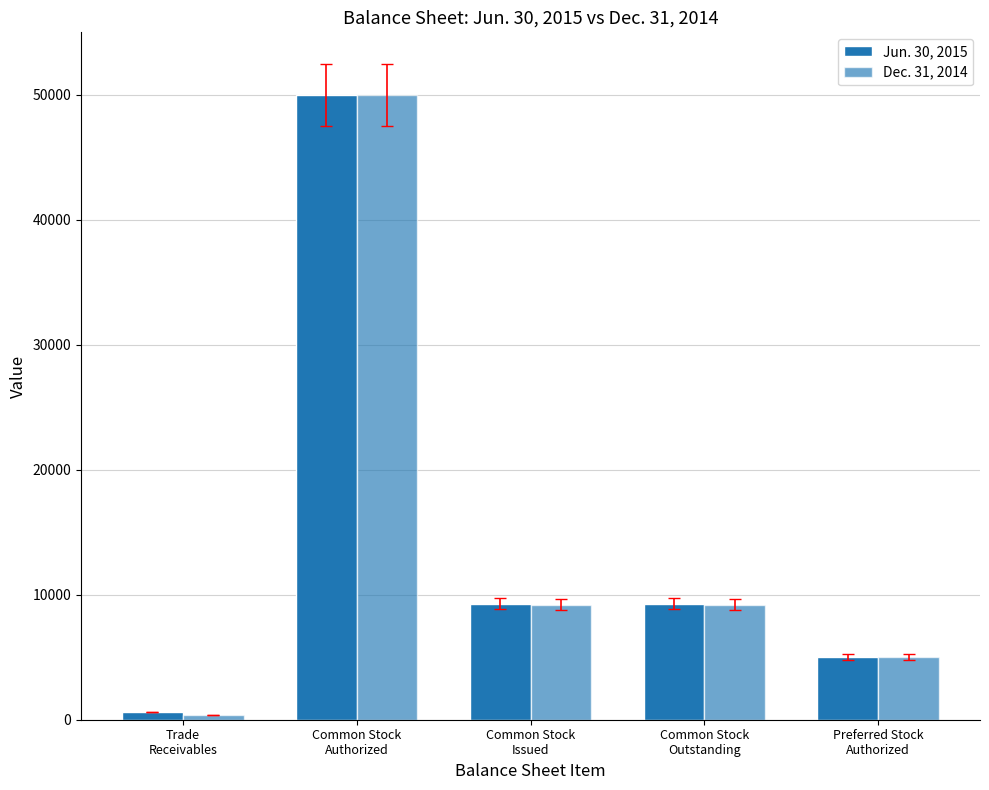

How many bars are there in each group?

2